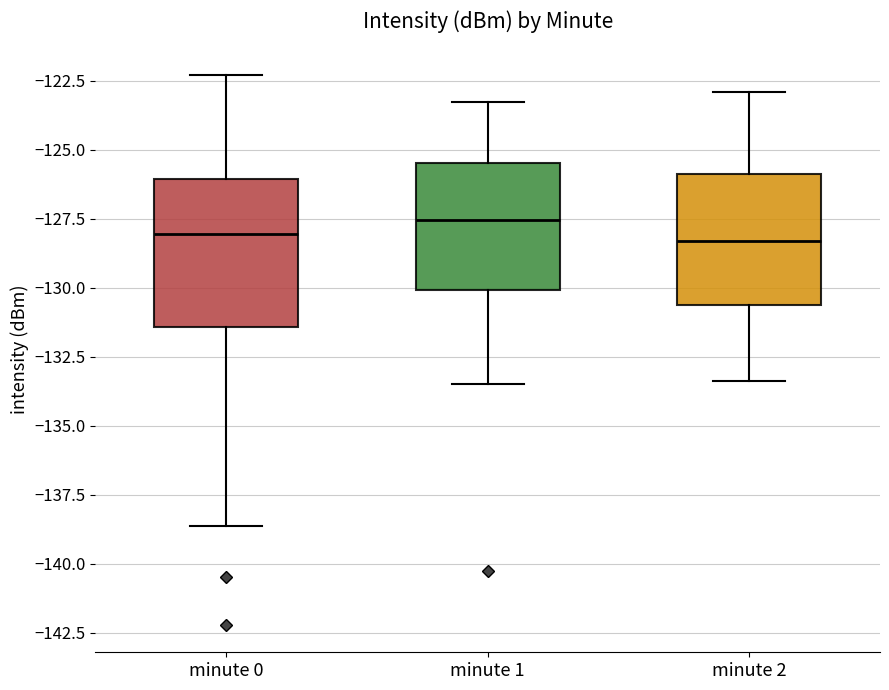

Reading left to right, transcribe this box plot: for each box, give where its median line is, the range the box spans, and where its two whiskers end, as read against the y-axis. The values are not printed on the chart, so give them approximately, as read against the axis.

minute 0: median -128.0, box -131.5 to -126.0, whiskers -138.5 to -122.5
minute 1: median -127.5, box -130.0 to -125.5, whiskers -133.5 to -123.5
minute 2: median -128.5, box -130.5 to -126.0, whiskers -133.5 to -123.0